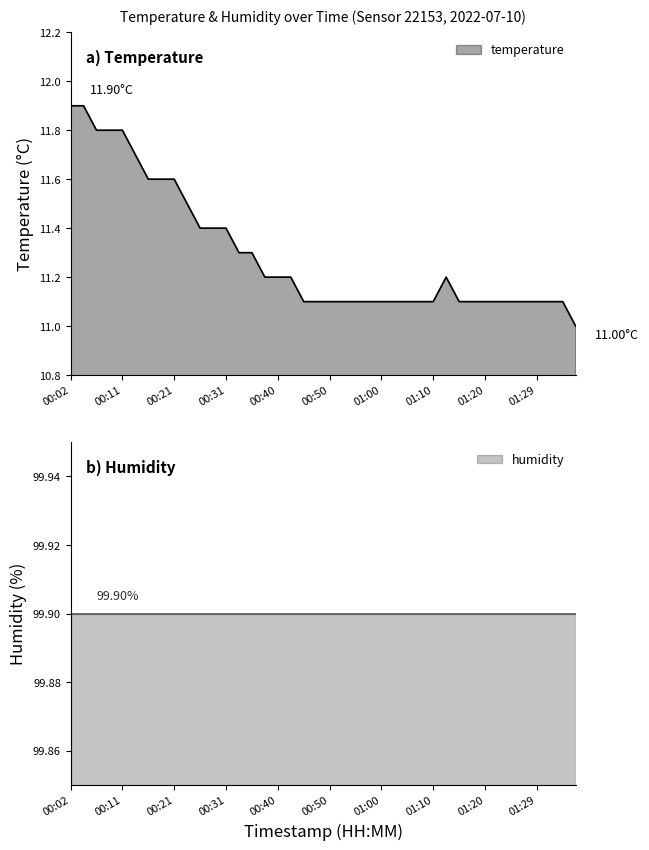

The chart shows a value of 11.5 at 00:23. True or false?

True